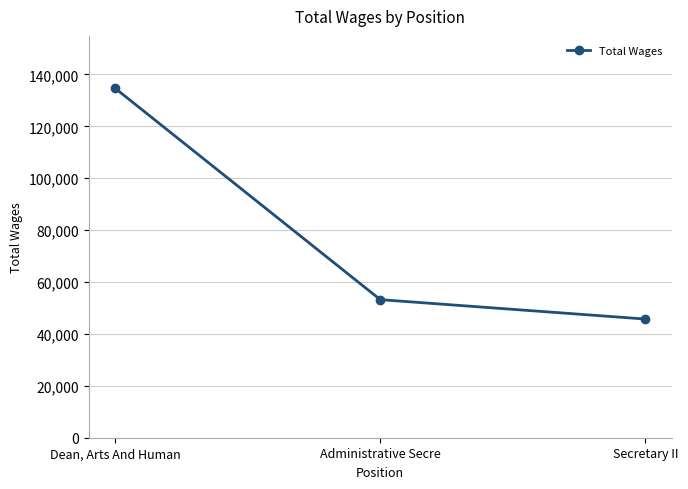

How many lines are shown in the chart?

1